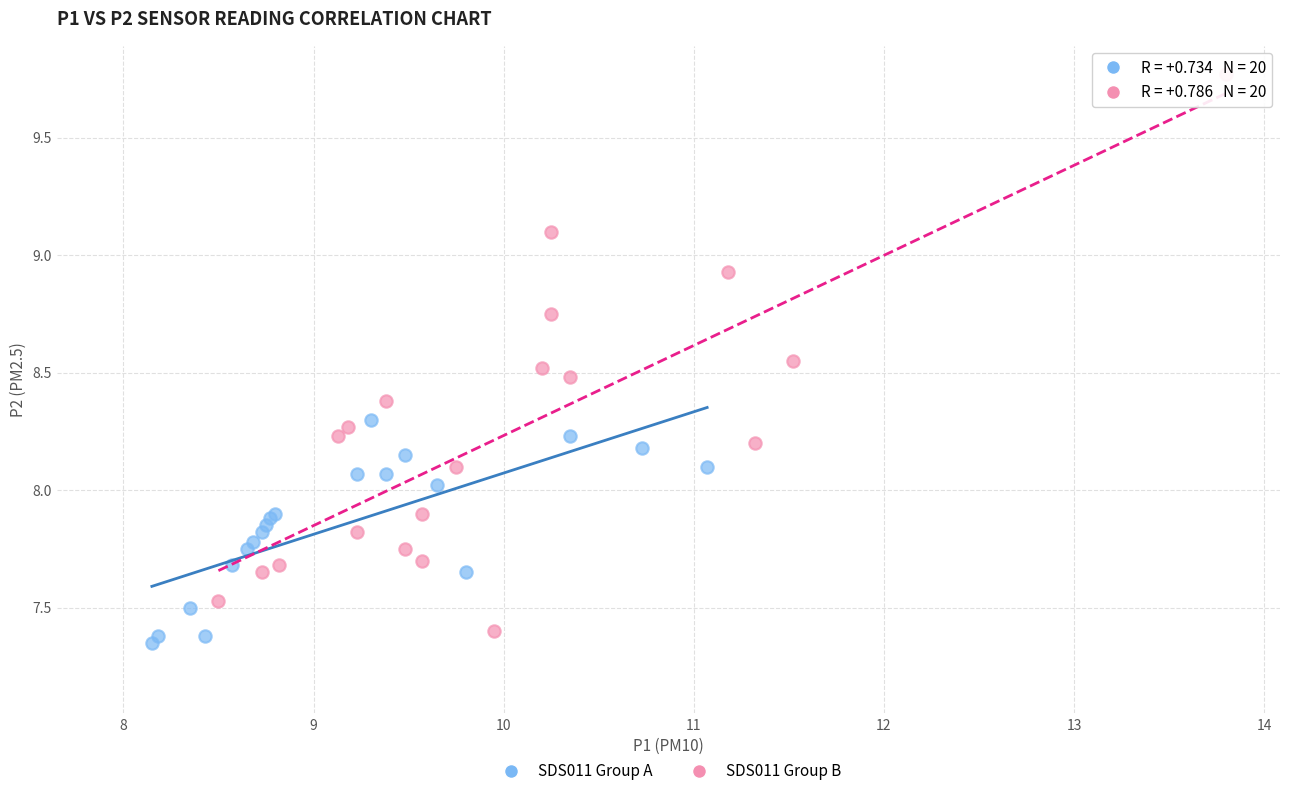

Which series has the widest spread of Y values?

SDS011 Group B